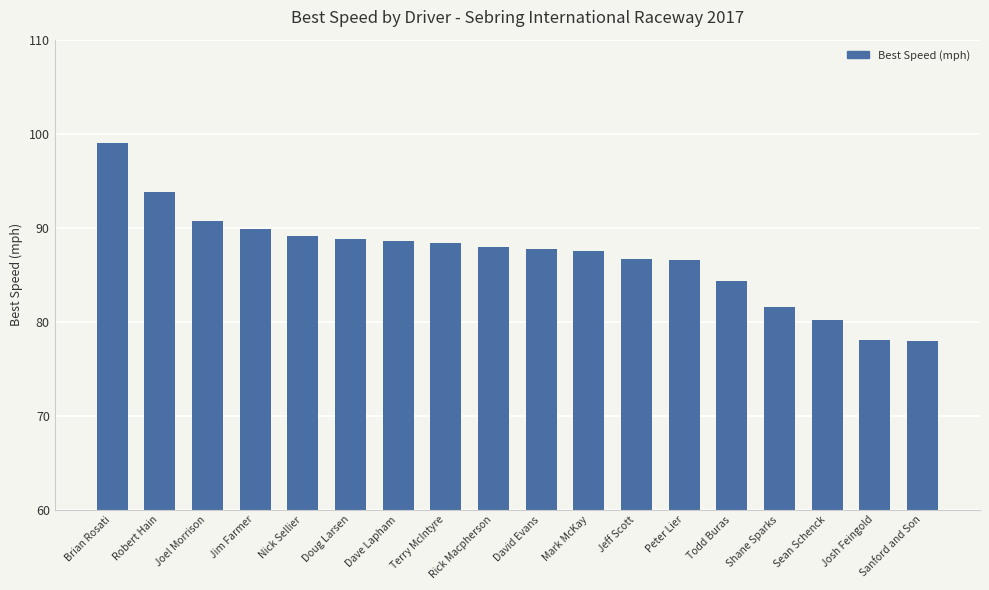

What is the label of the 11th bar from the left?

Mark McKay